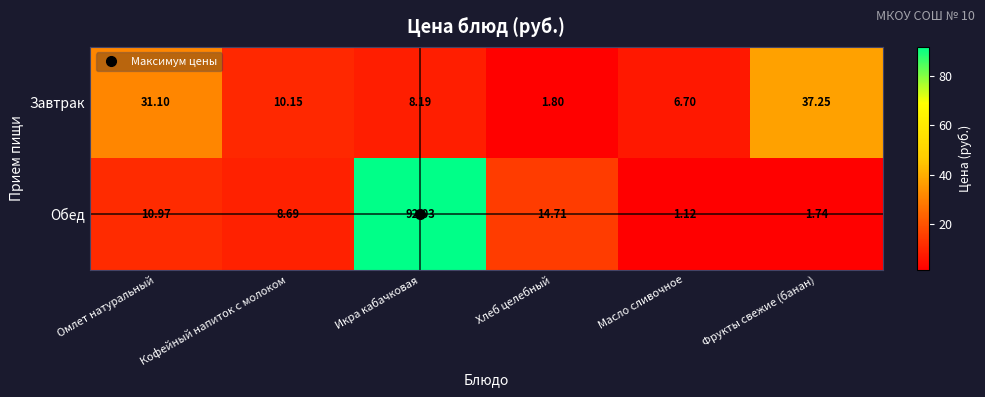

At which label does Завтрак reach its peak?

Фрукты свежие (банан)